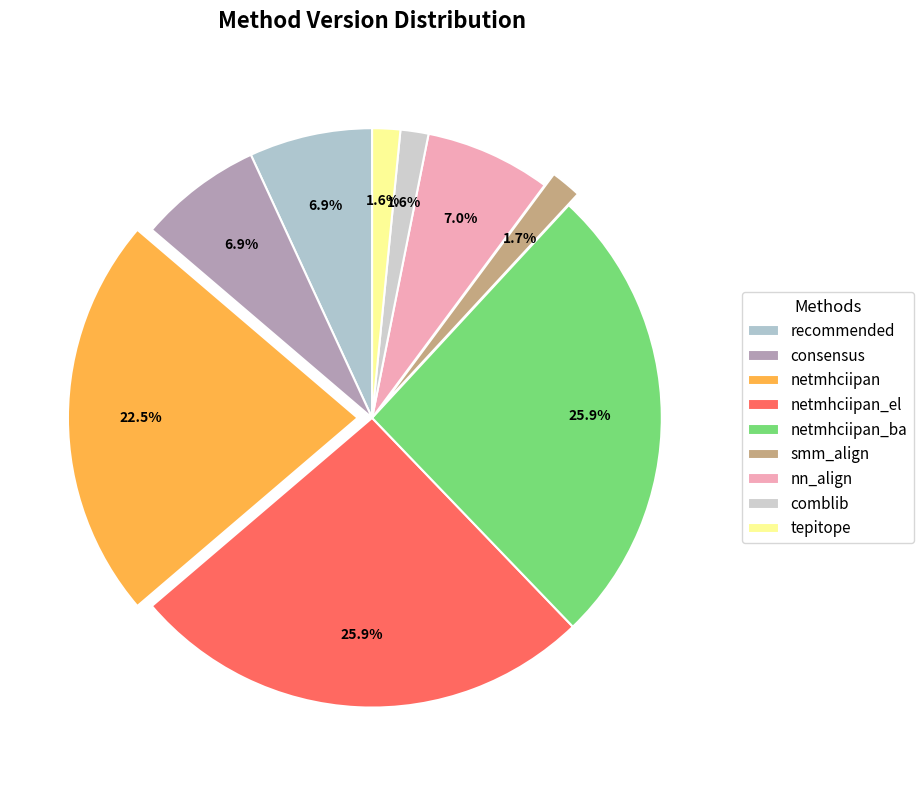

The recommended slice represents 7% of the pie. True or false?

True